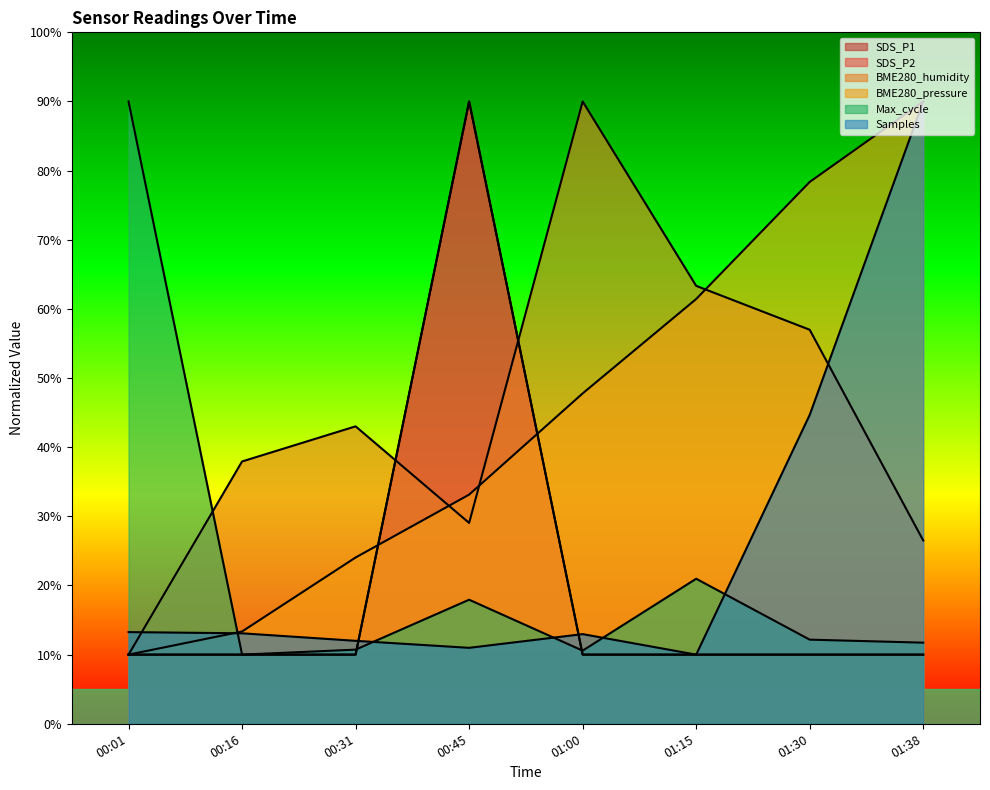

What is the label of the 2nd point from the left?

00:16